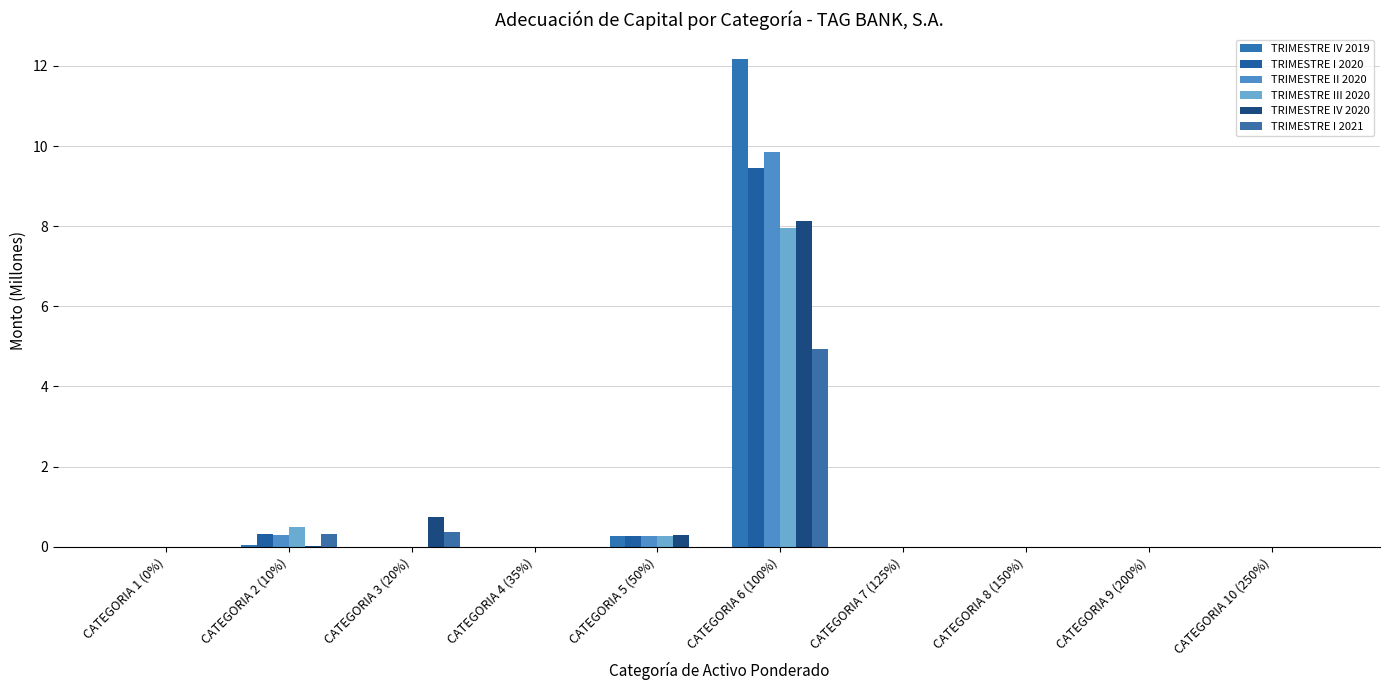

What is the sum of all TRIMESTRE III 2020 values?

8.7